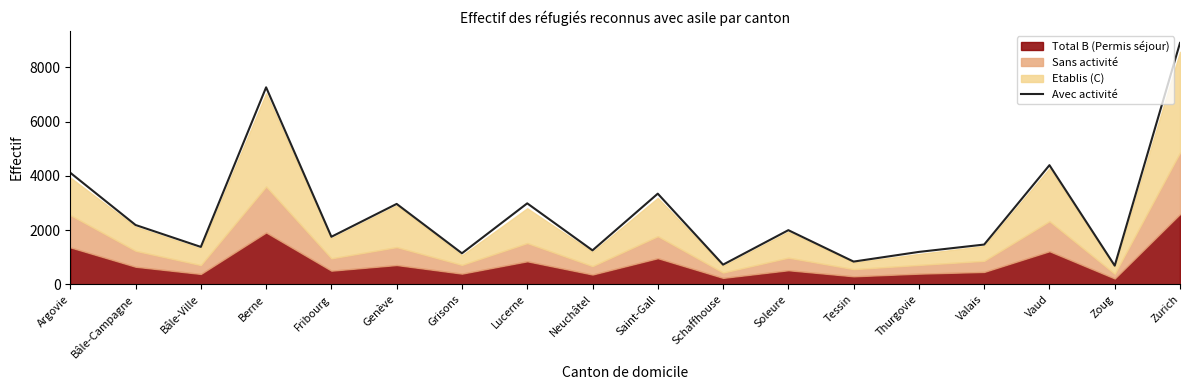

Reading left to right, transcribe all the data shown in this chart.

Argovie=4117	Bâle-Campagne=2191	Bâle-Ville=1383	Berne=7266	Fribourg=1757	Genève=2968	Grisons=1148	Lucerne=2989	Neuchâtel=1256	Saint-Gall=3346	Schaffhouse=729	Soleure=2000	Tessin=842	Thurgovie=1199	Valais=1470	Vaud=4396	Zoug=692	Zurich=8902